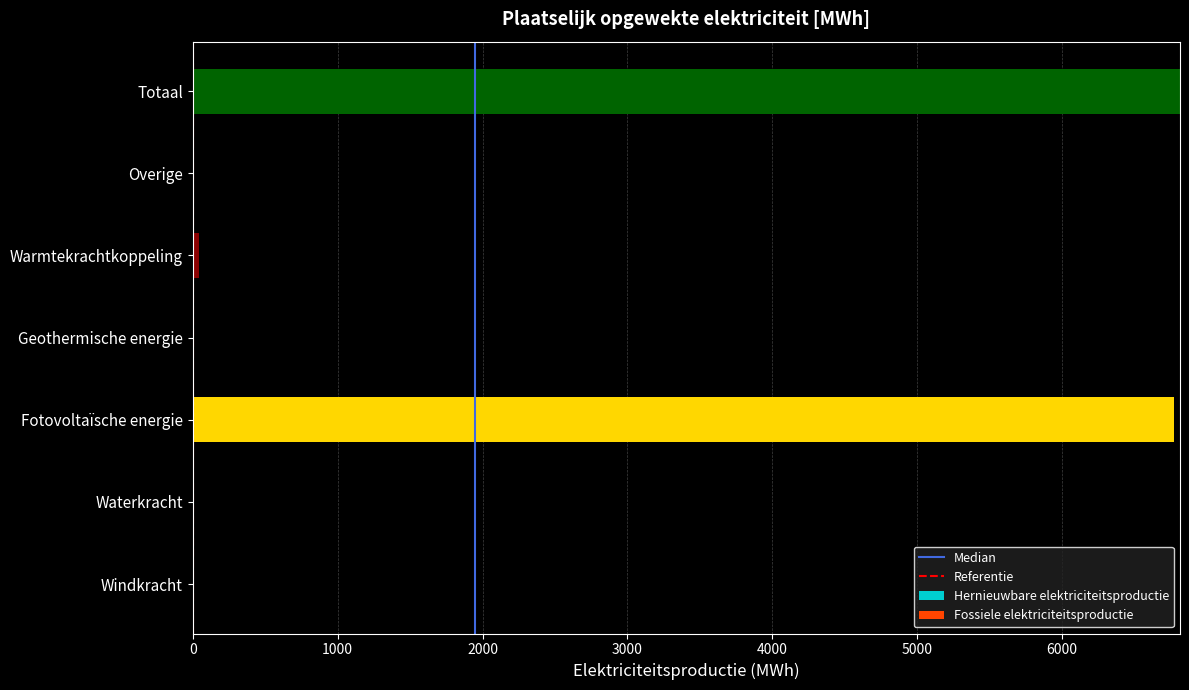

True or false: the data shows 1889.3 at Totaal.

False